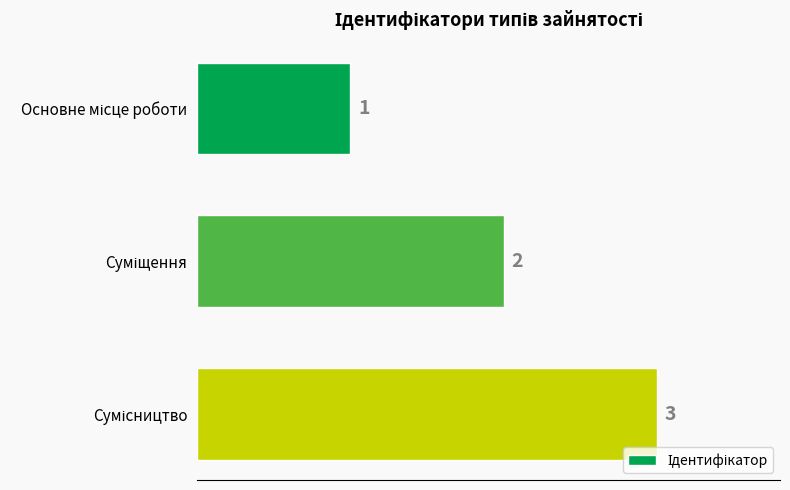

What is the sum of all values?

6